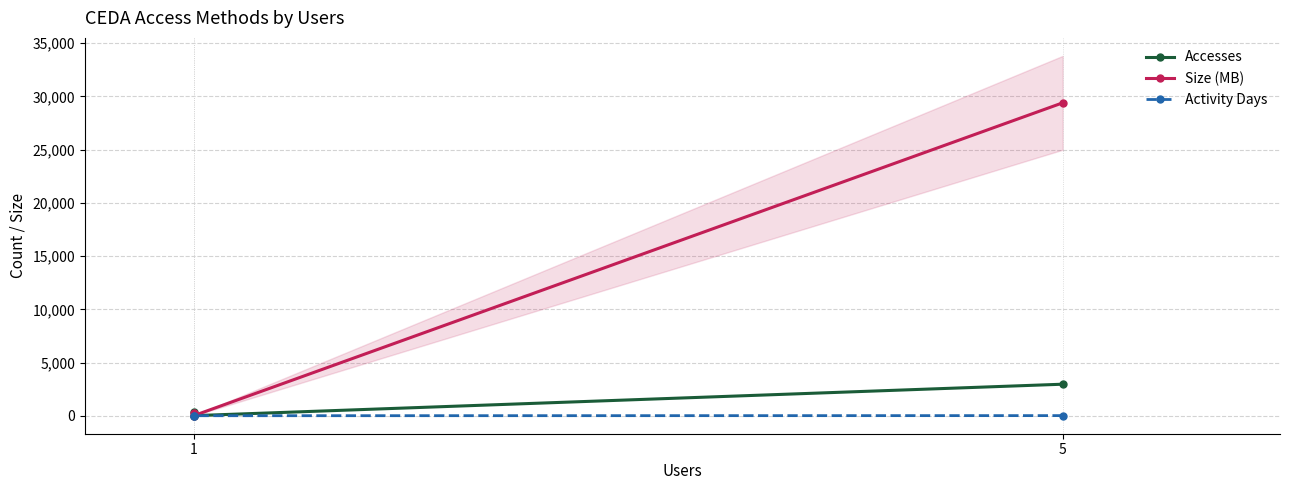

Rank the series by their maximum value, from lowest to highest.

Activity Days, Accesses, Size (MB)